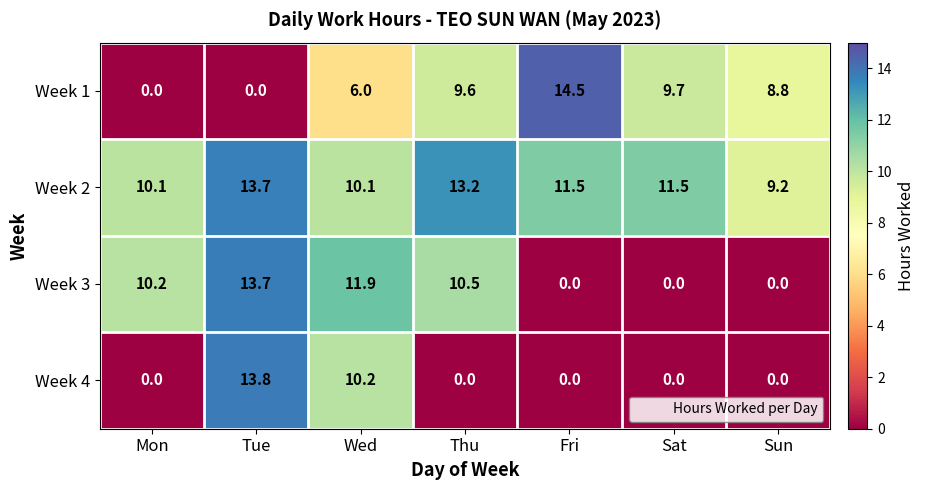

How many categories are shown in the chart?

7